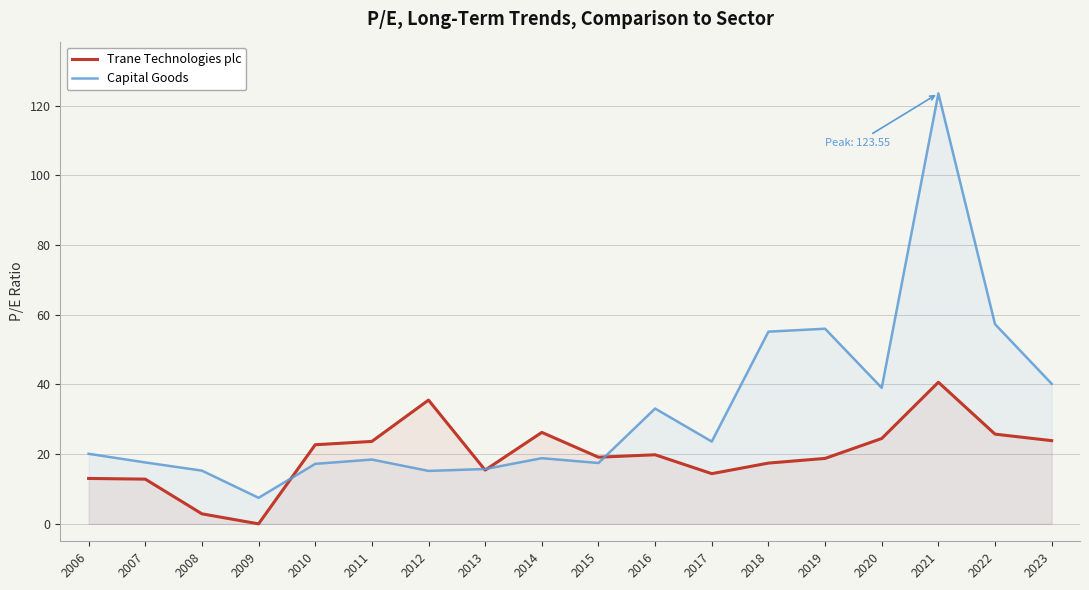

What is the difference between the Trane Technologies plc values at 2022 and 2016?

5.9